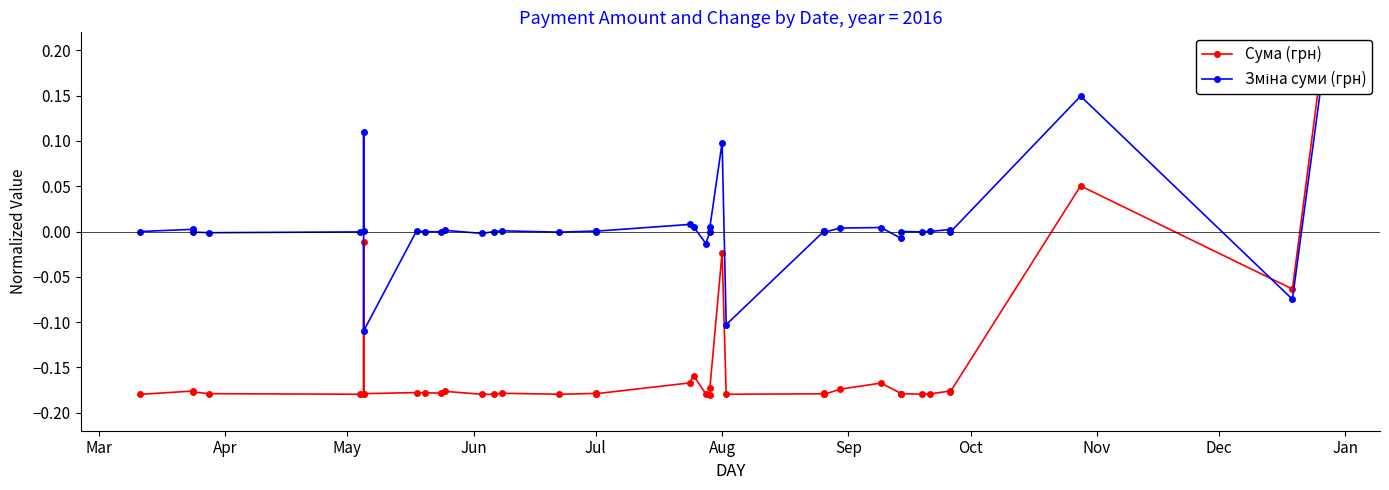

What is the maximum value shown in the chart?

0.2